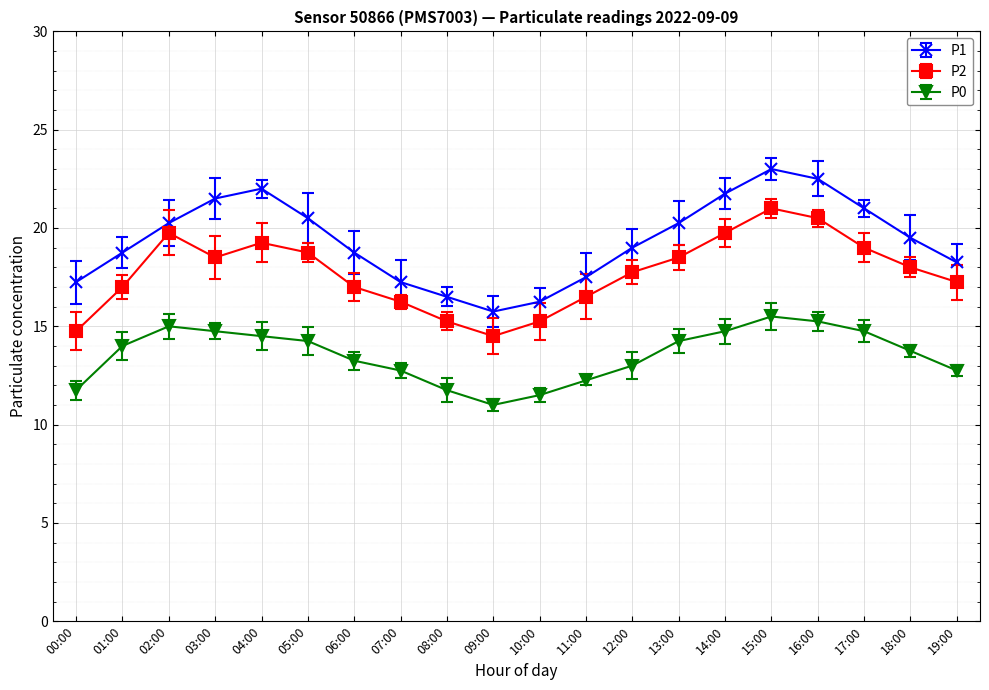

Which series changed the most between 13:00 and 16:00?

P1